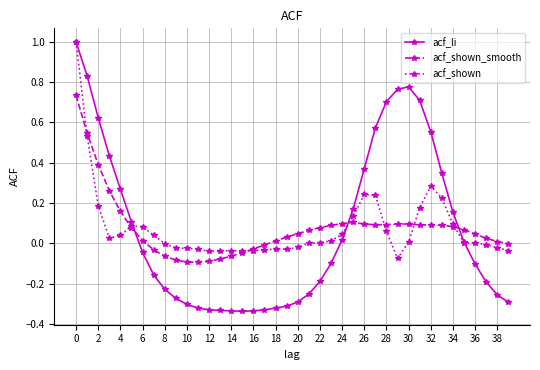

True or false: acf_shown_smooth has more than 0 points higher than both neighbors.

True